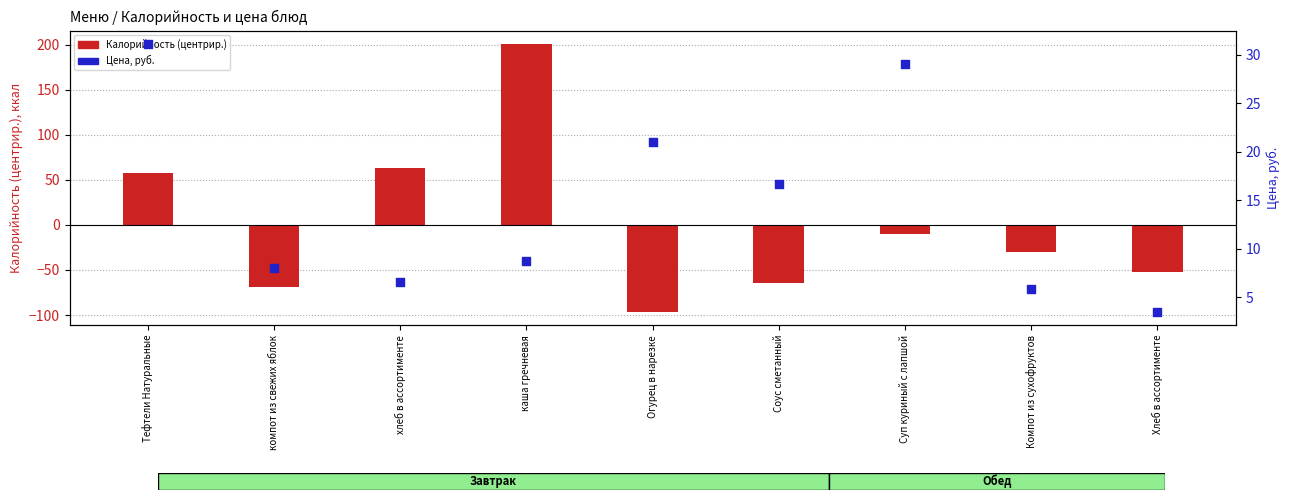

What are all the series names shown in the legend?

Калорийность (центрир.), Цена, руб.